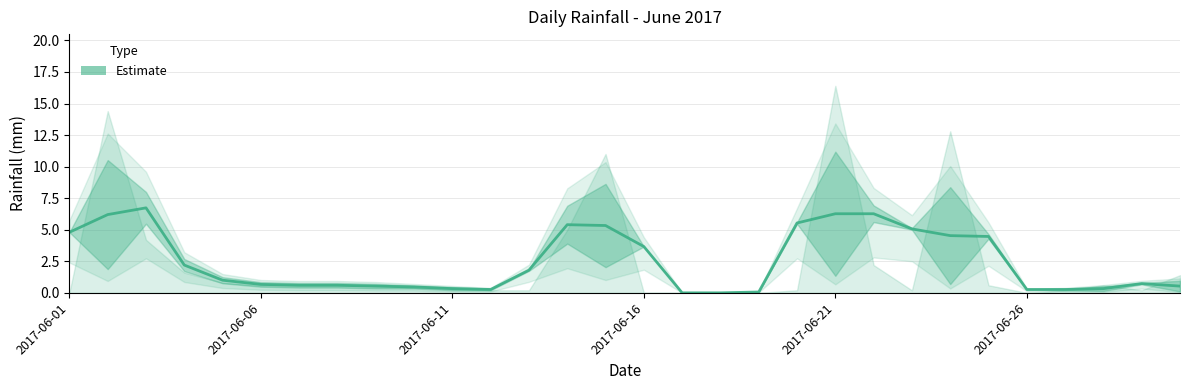

What position from the left is 2017-06-06?

2